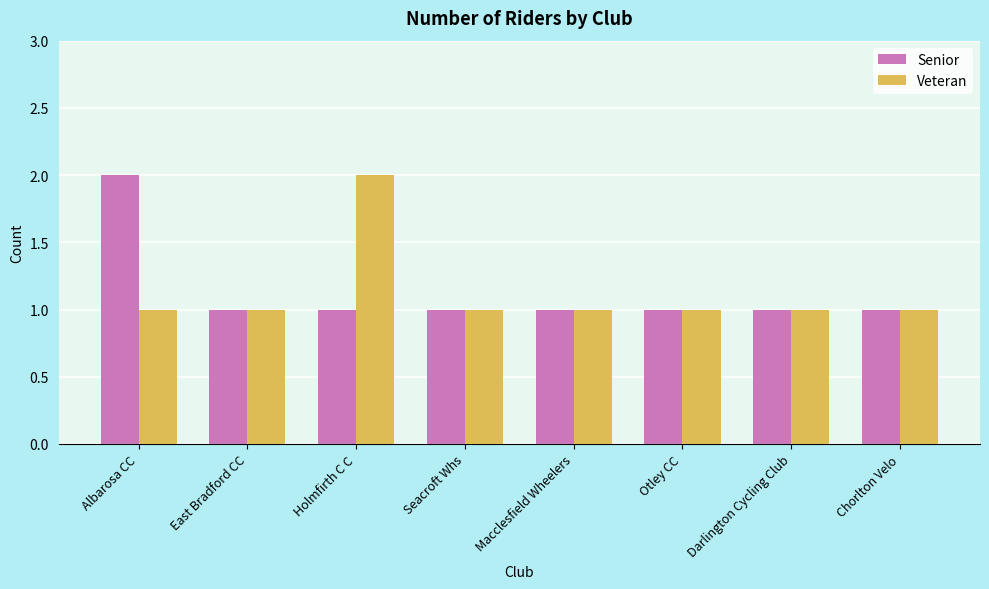

Reading left to right, transcribe all the data shown in this chart.

Senior: Albarosa CC=2	East Bradford CC=1	Holmfirth C C=1	Seacroft Whs=1	Macclesfield Wheelers=1	Otley CC=1	Darlington Cycling Club=1	Chorlton Velo=1
Veteran: Albarosa CC=1	East Bradford CC=1	Holmfirth C C=2	Seacroft Whs=1	Macclesfield Wheelers=1	Otley CC=1	Darlington Cycling Club=1	Chorlton Velo=1